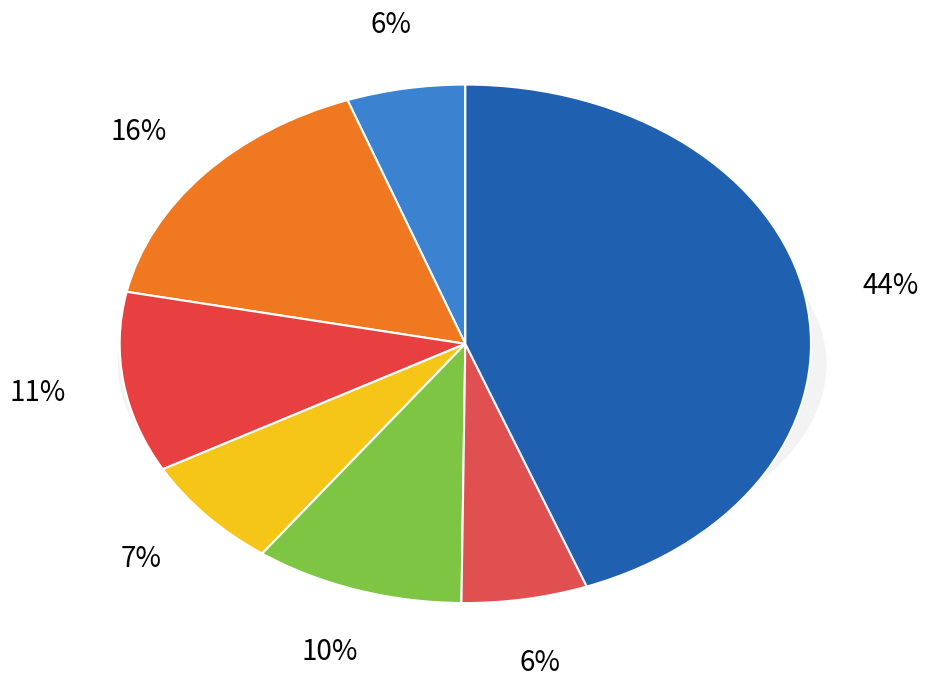

How many slices are in this pie chart?

7